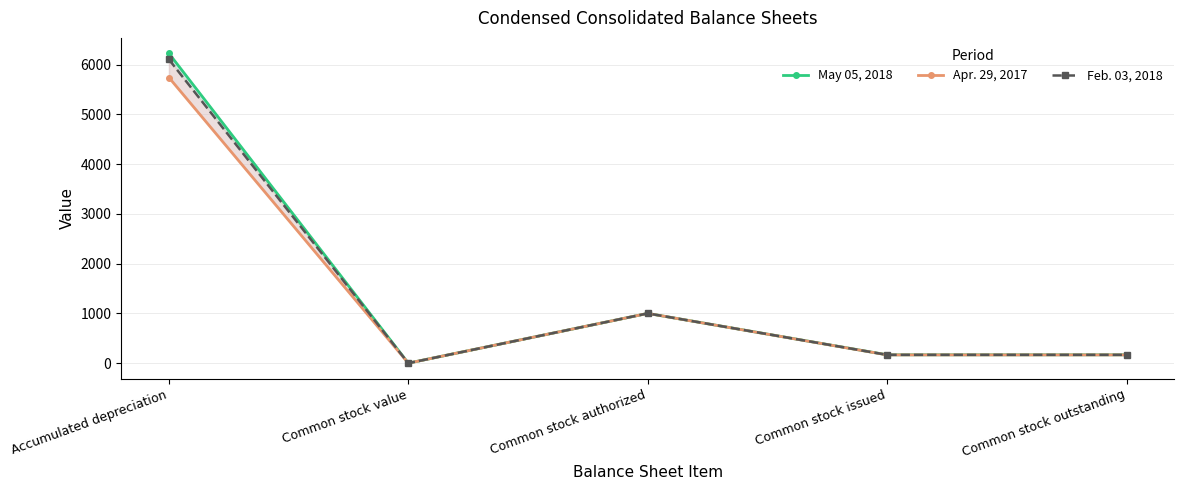

Is it true that Feb. 03, 2018 equals -2379.3 at Common stock value?

False